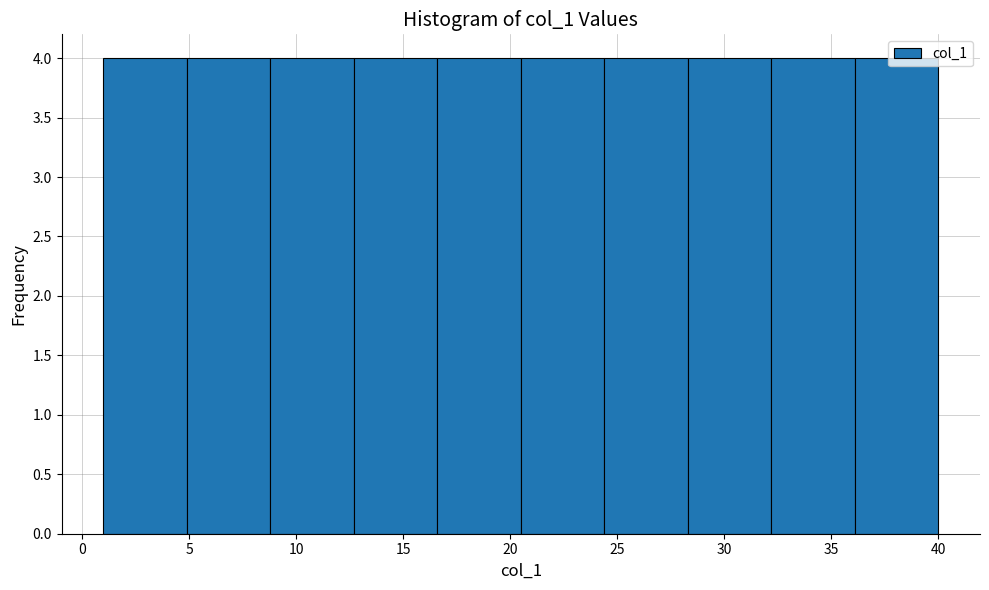

What is the height of the bar covering 12.7 to 16.6 on the x-axis? Neither the bar edges nor the heights are printed on the chart, so give them approximately, as read against the axes.

4